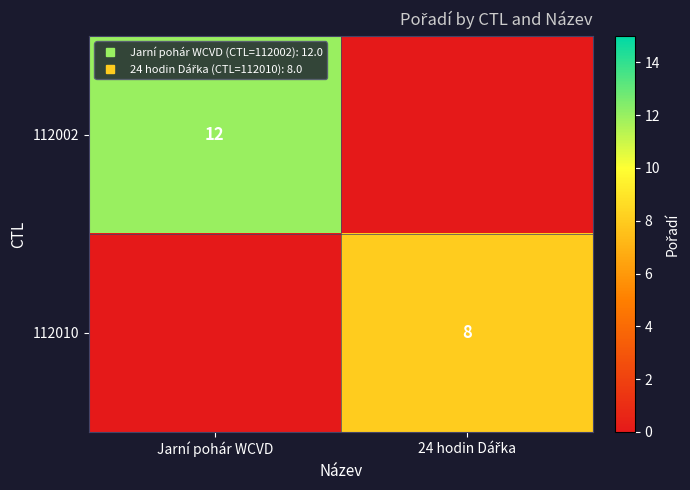

Between Jarní pohár WCVD and 24 hodin Dářka, which is larger?

Jarní pohár WCVD